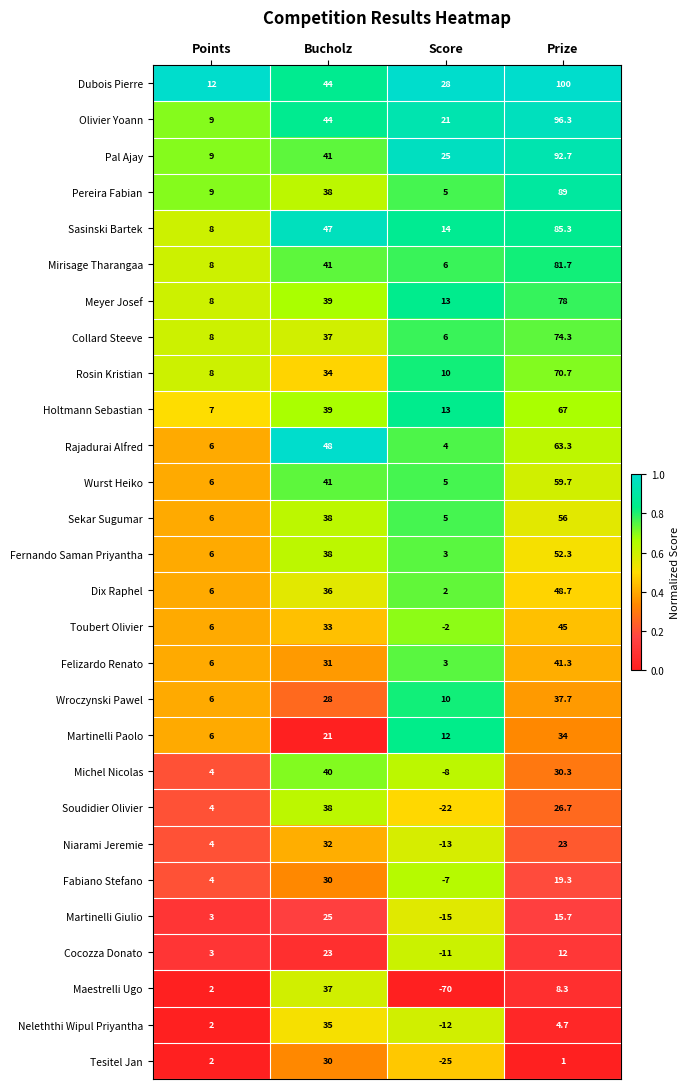

What is the difference between the maximum and minimum values in the Wurst Heiko series?

54.7